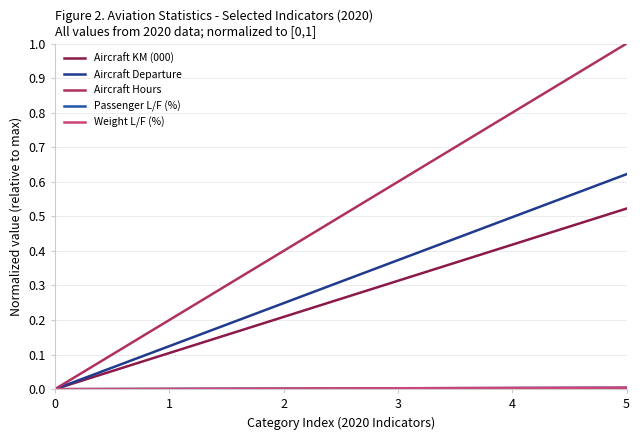

The value of Aircraft KM (000) at 3 is 0.3. True or false?

True